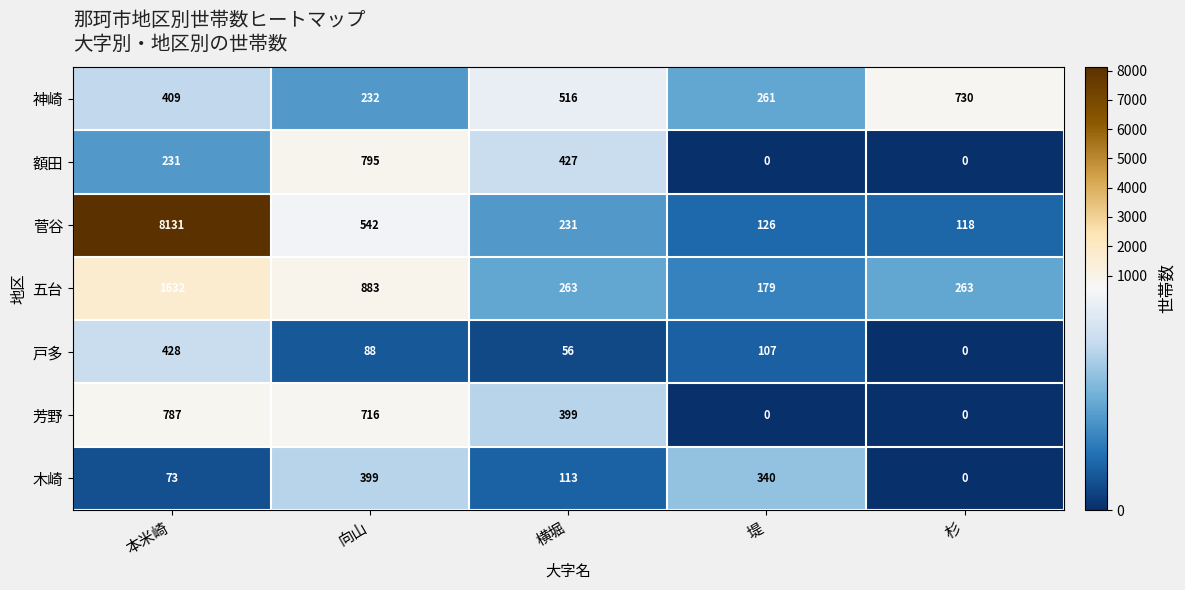

Is it true that 木崎 equals 113 at 横堀?

True